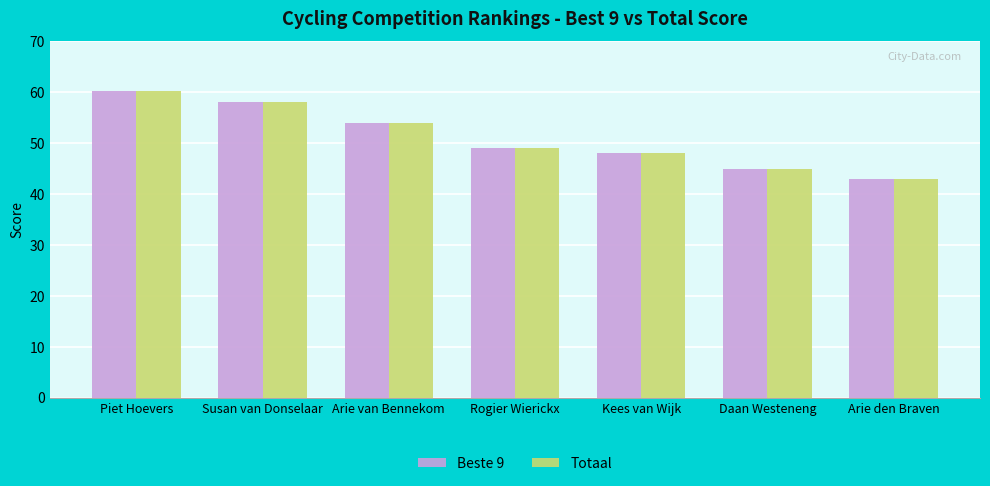

What is the maximum value for Totaal?

60.2